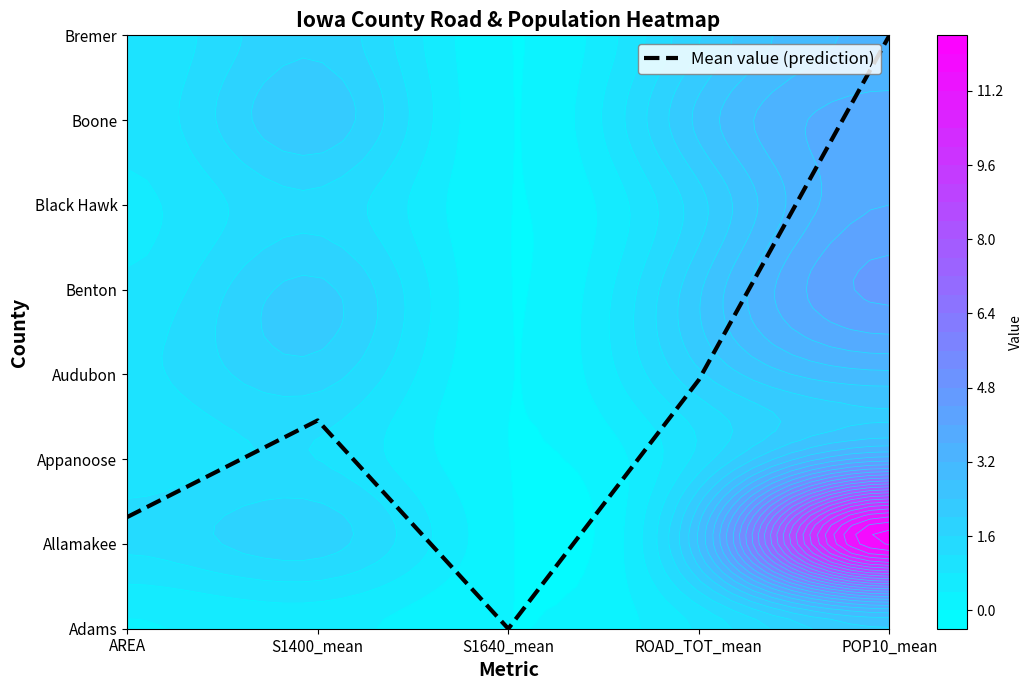

List the labels in order of value, smallest first.

S1640_mean, AREA, S1400_mean, ROAD_TOT_mean, POP10_mean